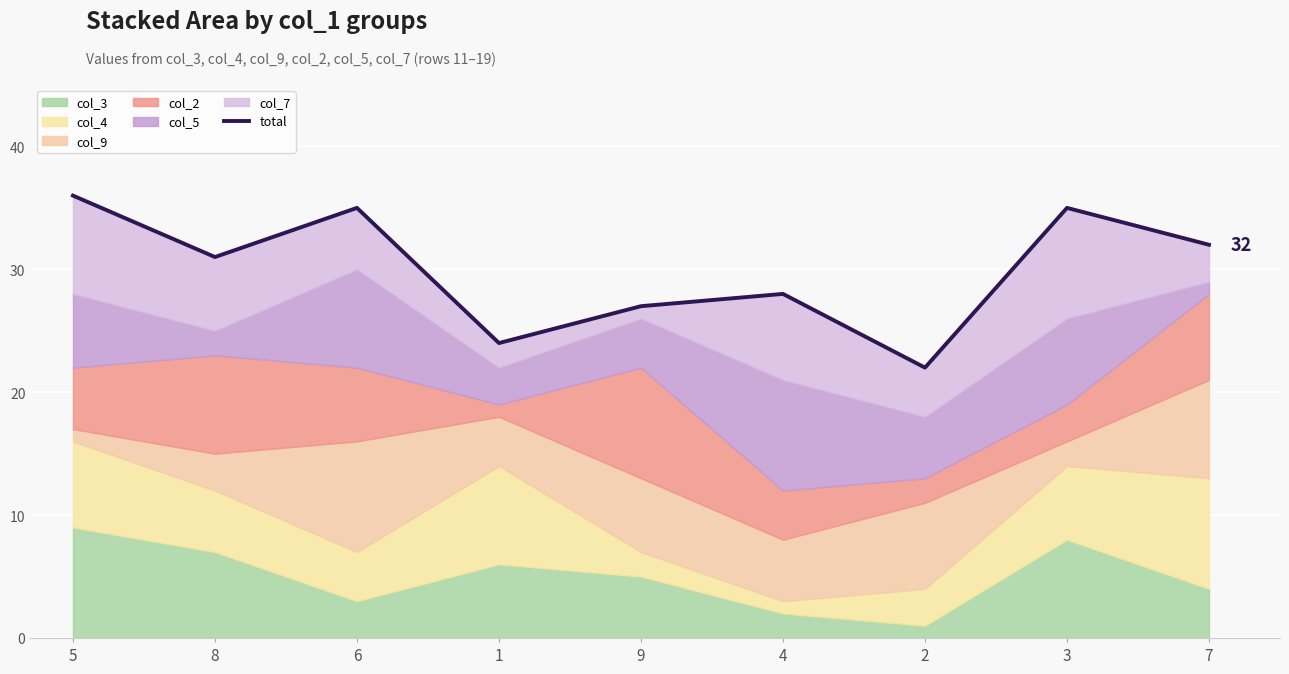

Count the number of values greater than 31.

4